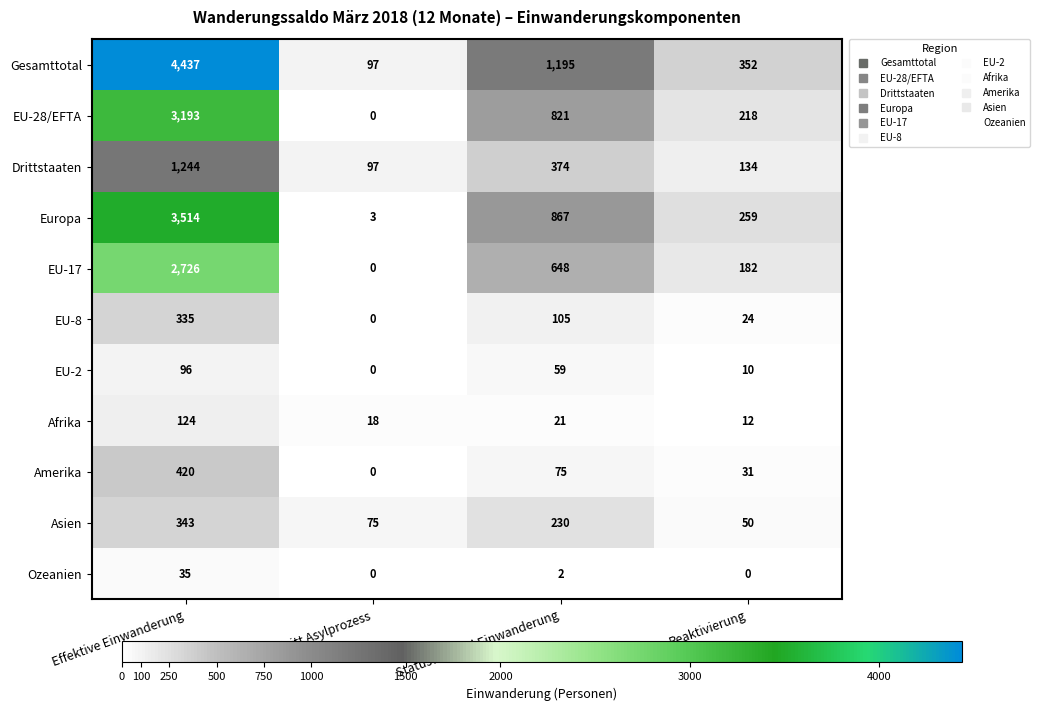

The Ozeanien series shows 3 at Statuswechsel Einwanderung. True or false?

False